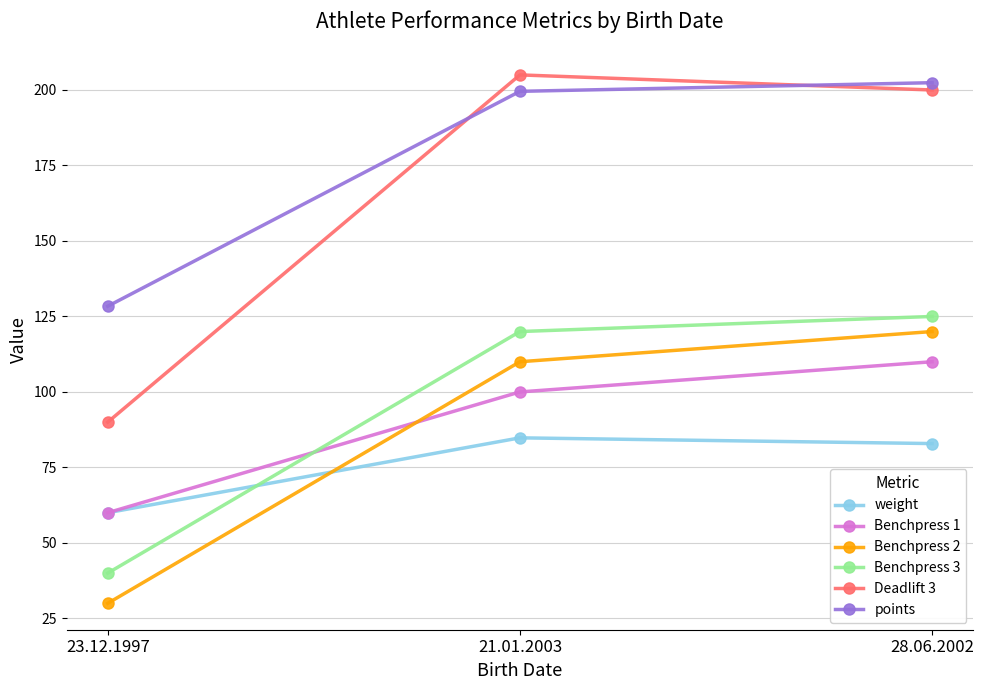

Where is points nearest to the value 165?

21.01.2003